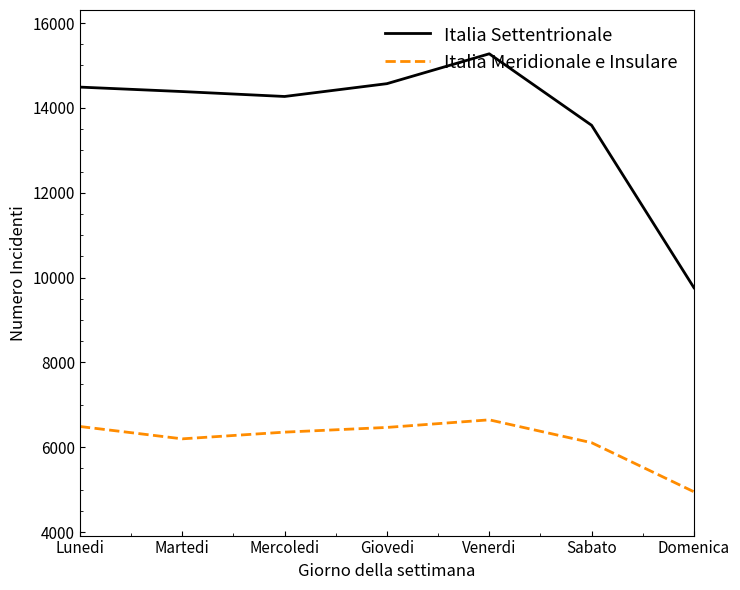

What is the spread (max minus min) of values at Sabato?

7482